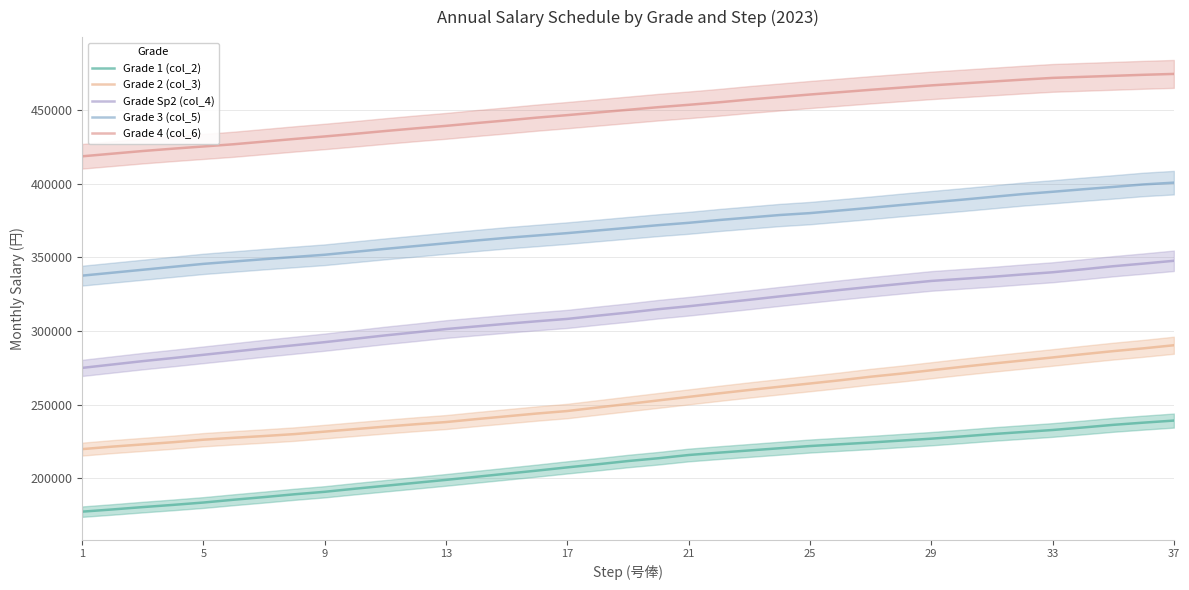

How many categories are shown in the chart?

37